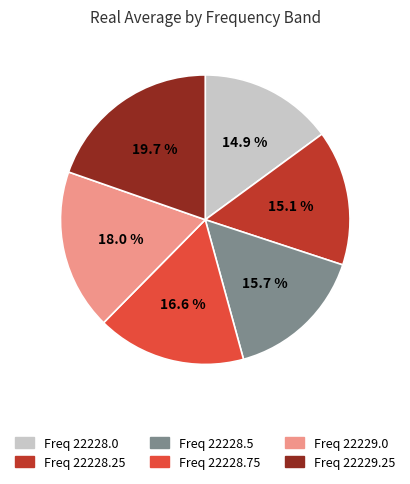

Is there a majority slice in this chart?

No